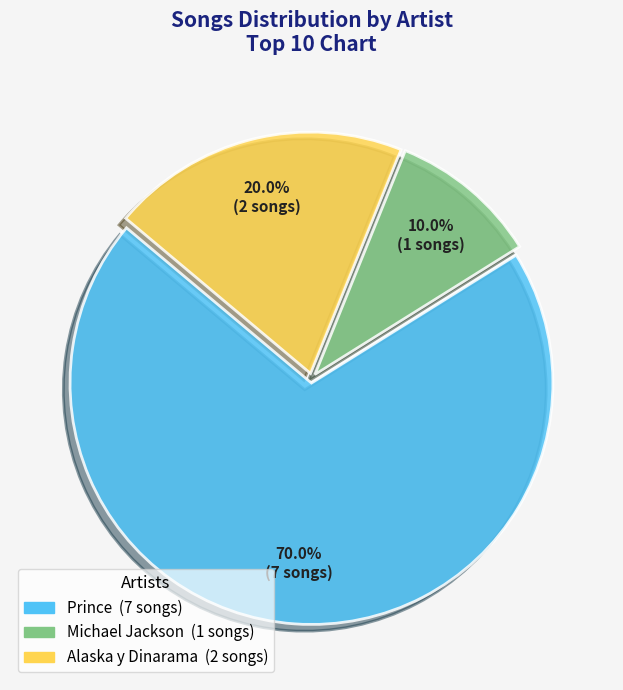

Rank the categories by value from lowest to highest.

Michael Jackson, Alaska y Dinarama, Prince